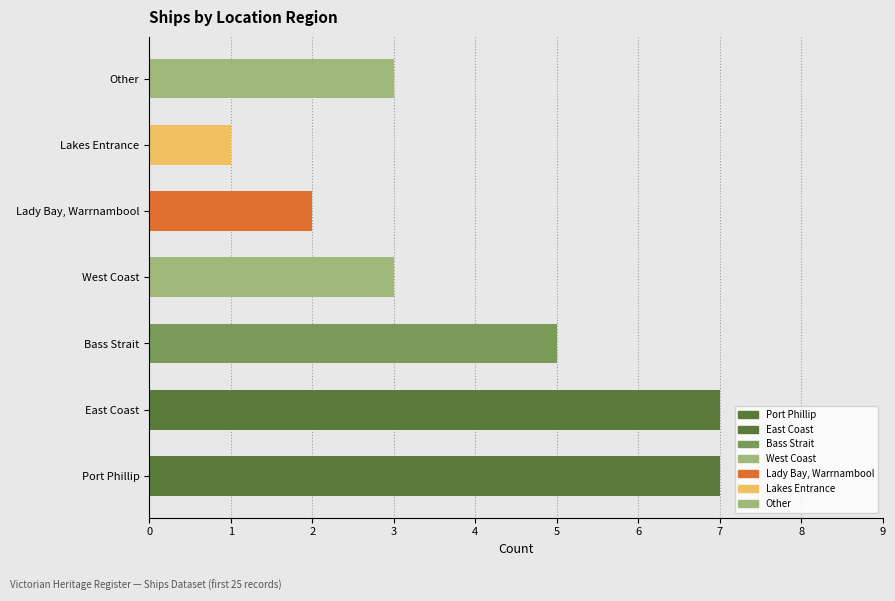

What is the approximate value at West Coast?

3